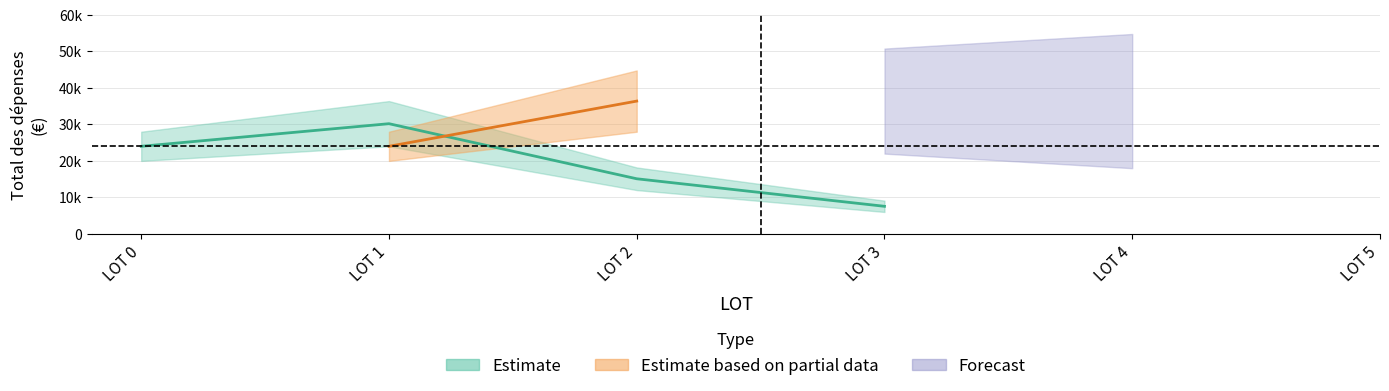

What is the value of the Total dépenses point at the 1st from the left?

24000